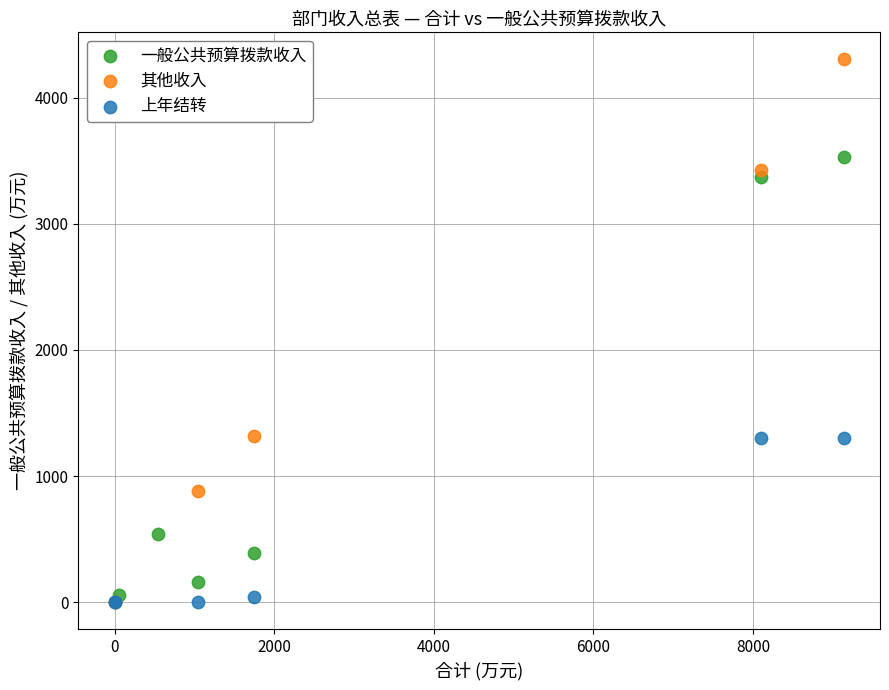

Which series has the largest Y range (max minus min)?

其他收入